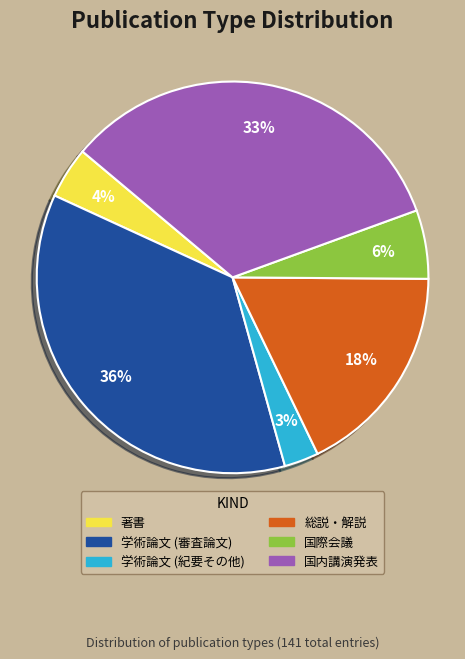

Which slice is the smallest?

学術論文 (紀要その他)